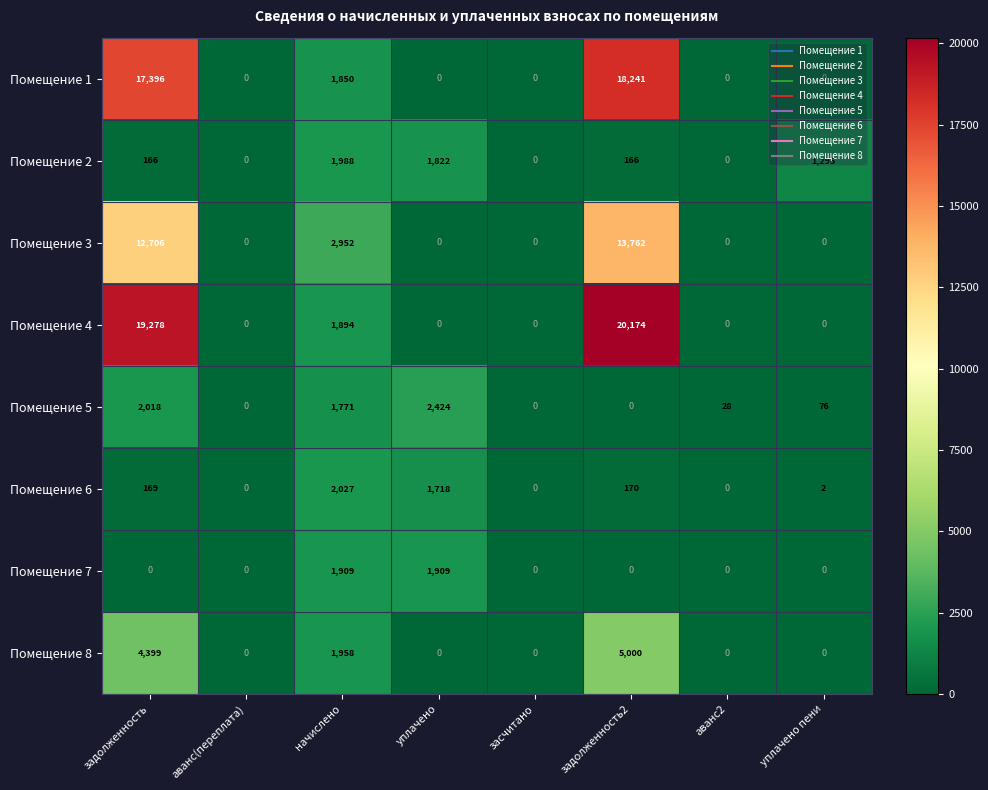

The value of Помещение 6 at засчитано is 0. True or false?

True